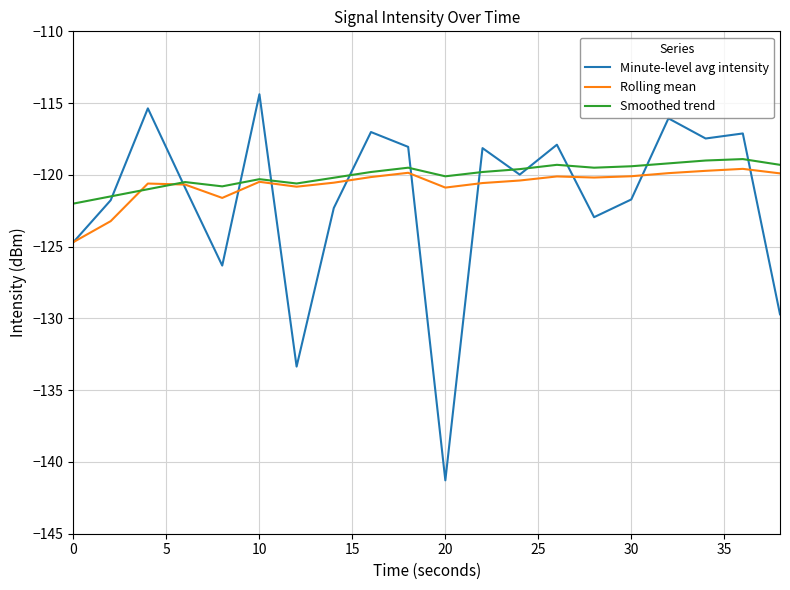

Which series has the widest spread of values?

Minute-level avg intensity